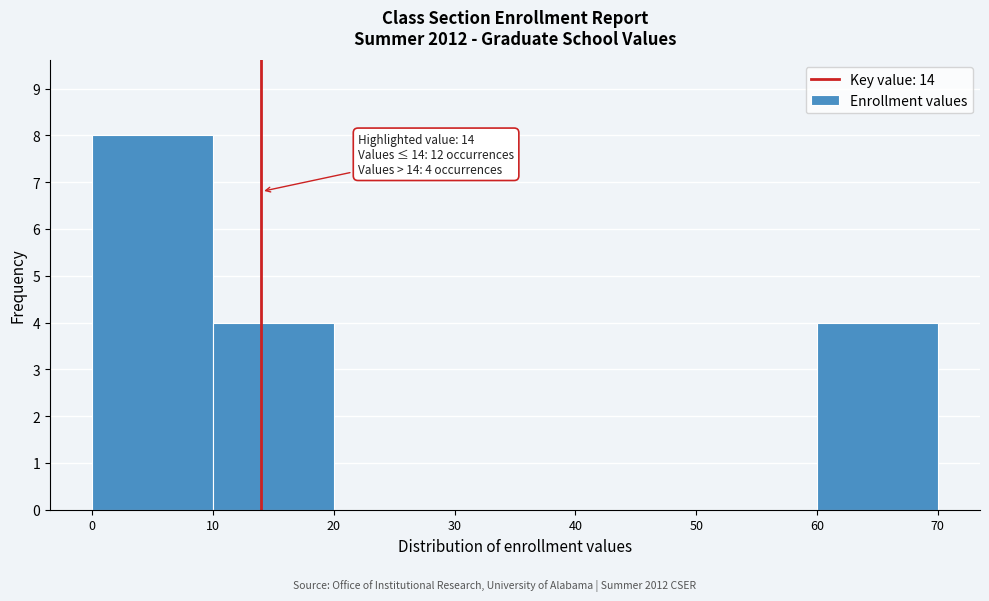

Over which range of the x-axis is the bar tallest?

0 to 10